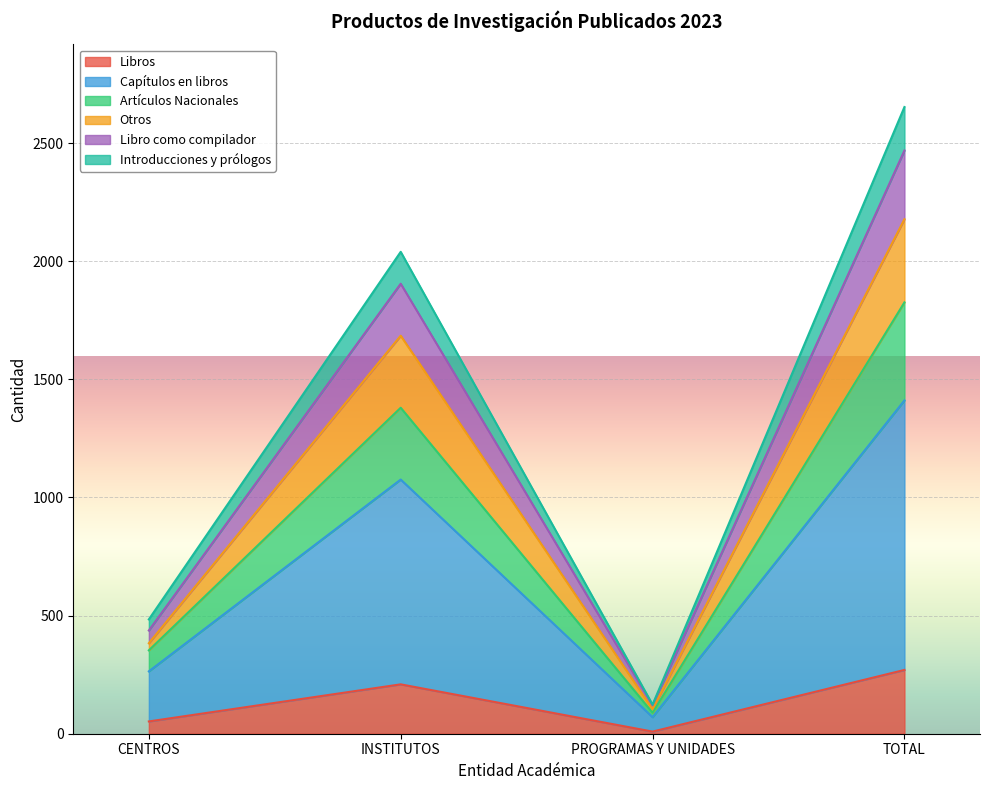

Where is Libros nearest to the value 139?

INSTITUTOS